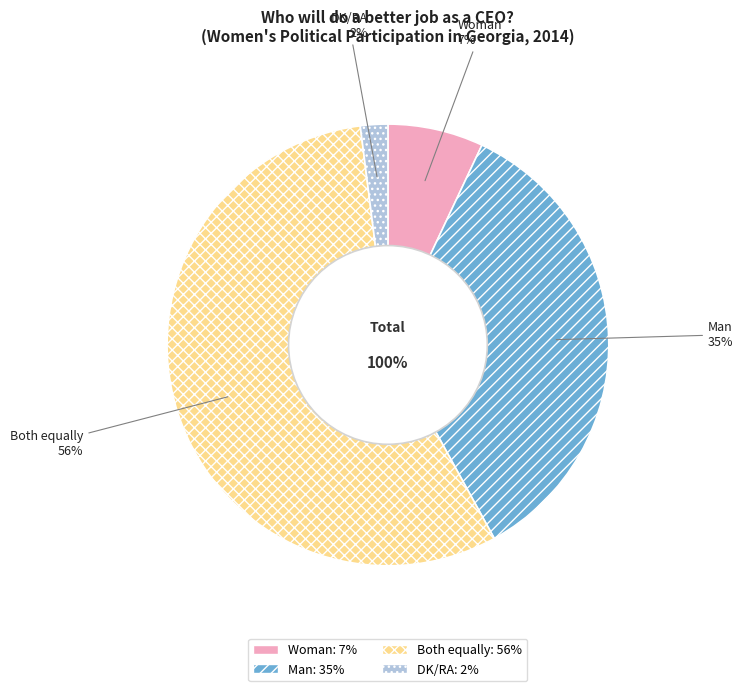

How many slices are in this pie chart?

4